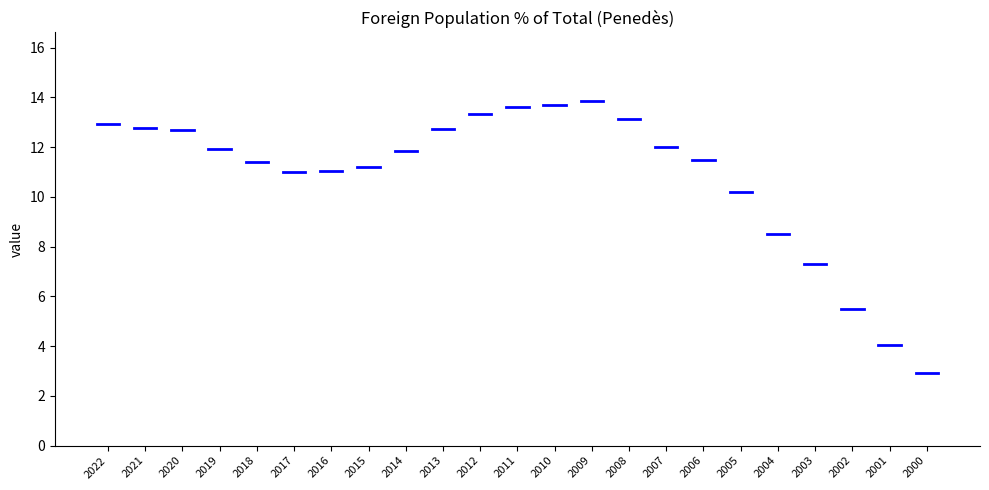

How many points are lower than both their immediate neighbors (excluding endpoints)?

1